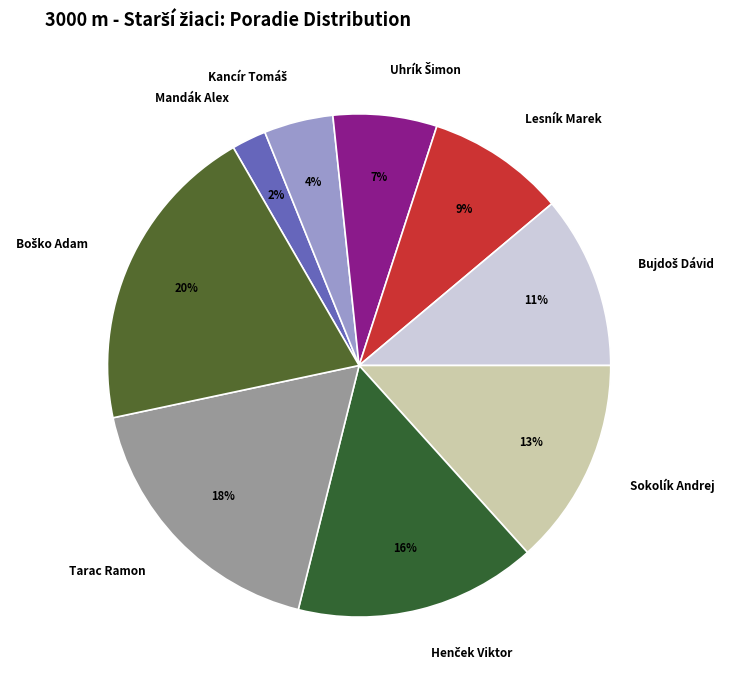

Is there any slice that represents more than half of the pie?

No